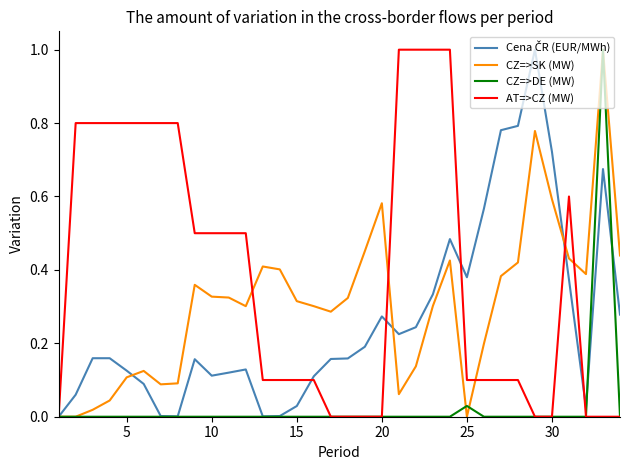

Which series has the largest total across all categories?

AT=>CZ (MW)